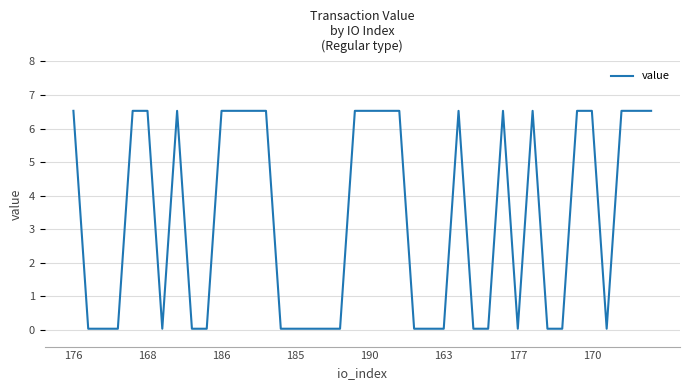

What is the maximum value shown in the chart?

6.5